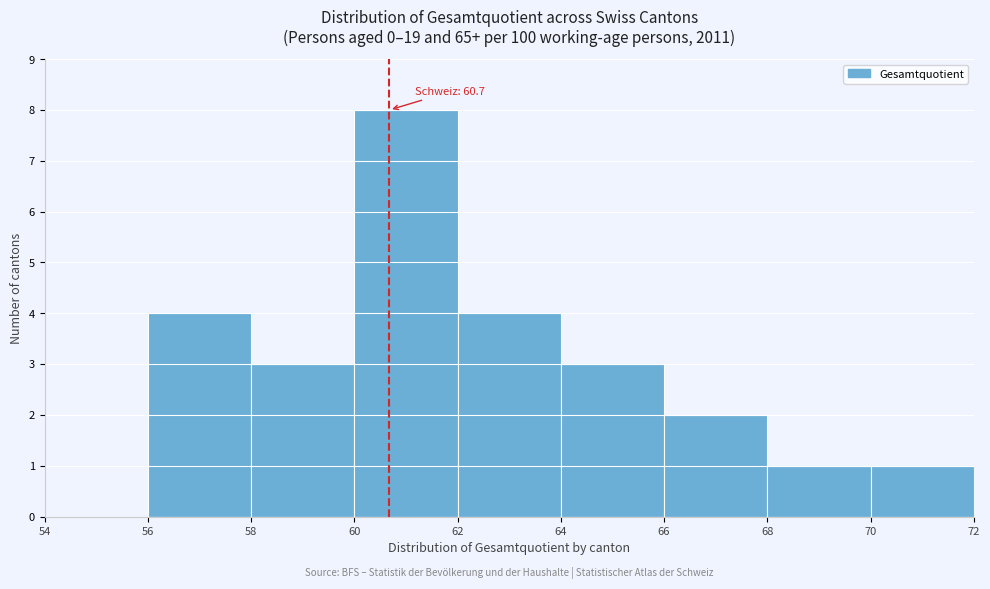

Which range on the x-axis has the tallest bar?

60 to 62